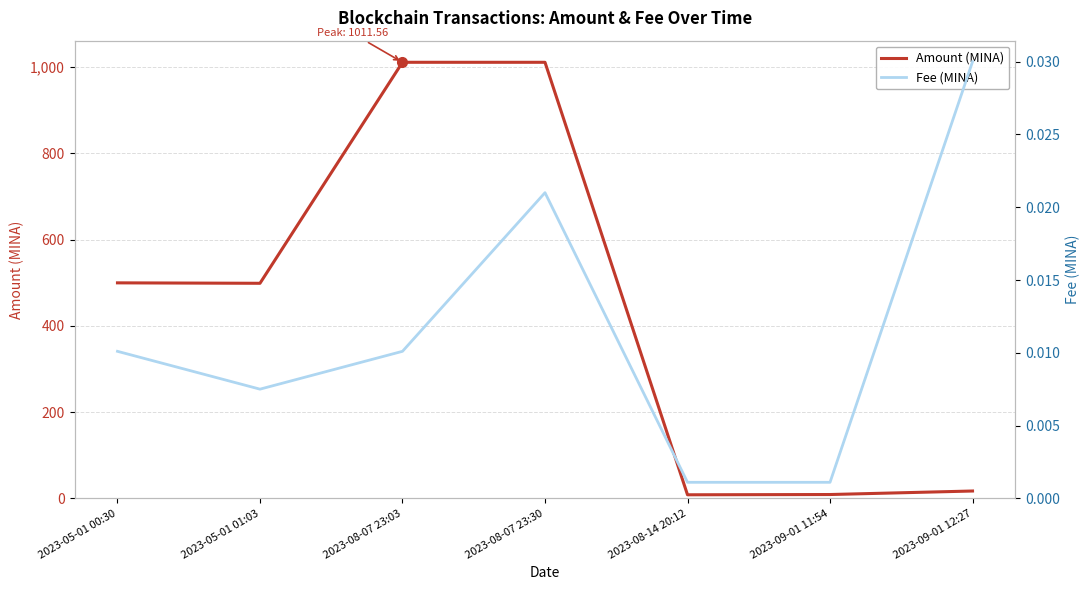

Where does the Amount (MINA) series first go above 498?

2023-05-01 00:30